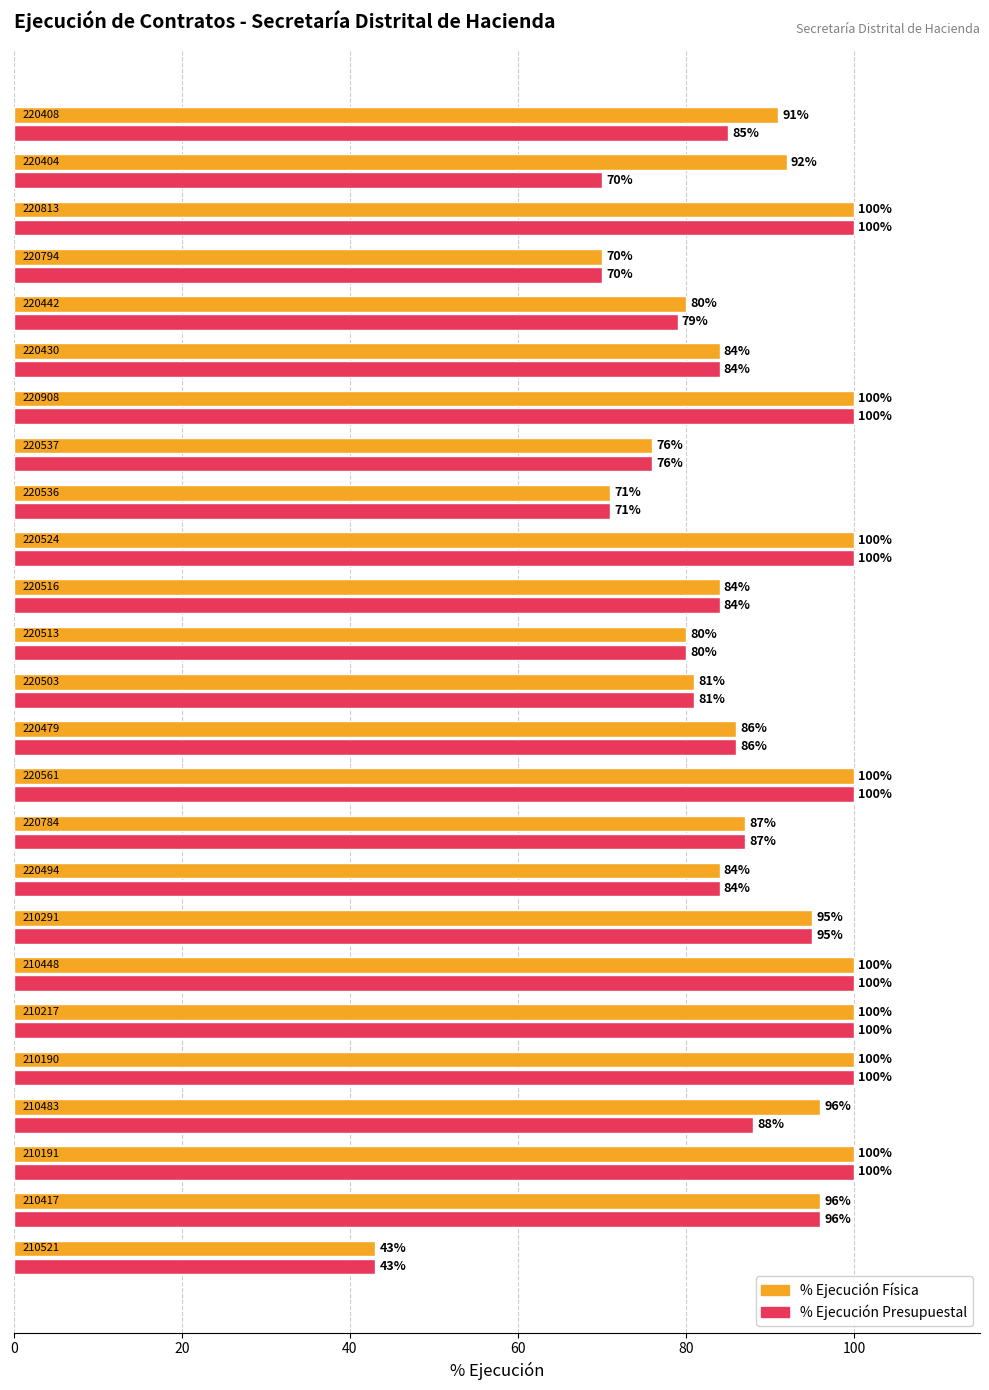

Rank the series by their average value, from lowest to highest.

% Ejecución Presupuestal, % Ejecución Física